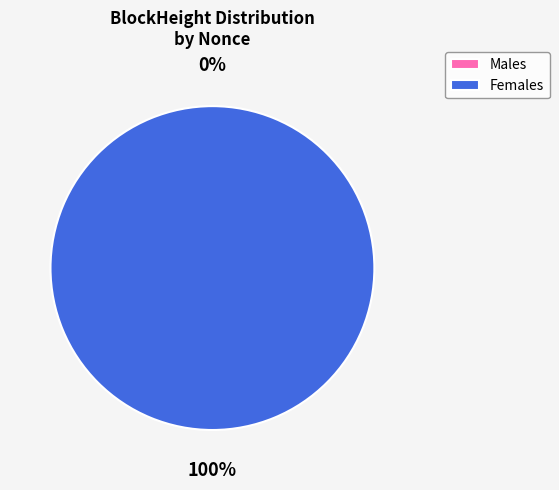

To the nearest percent, what is the difference between the 231277 and 231261 slice percentages?

100%